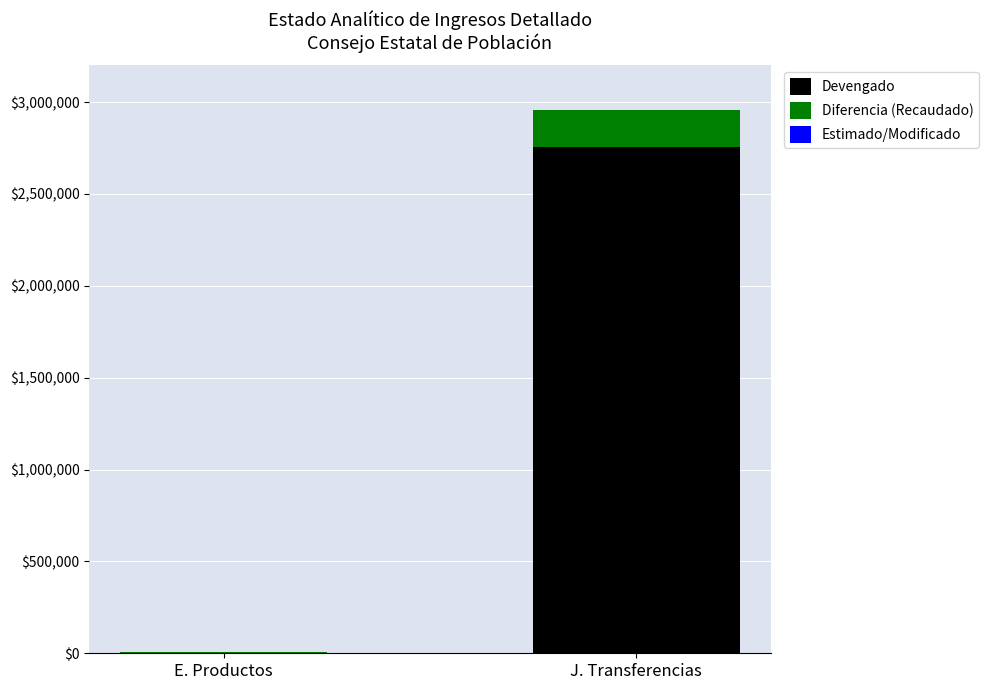

True or false: Devengado has a value of 4112932 at J. Transferencias.

False